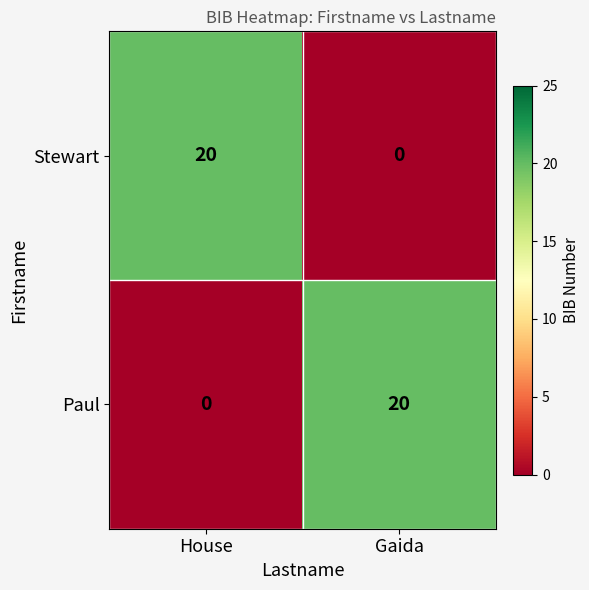

What is the maximum value shown in the chart?

20